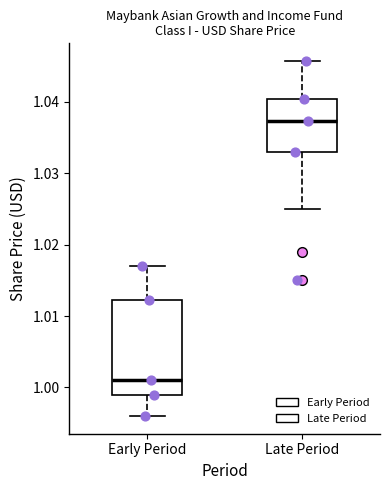

Comparing the boxes themselves (not the whiskers), which one is the tallest?

Early Period